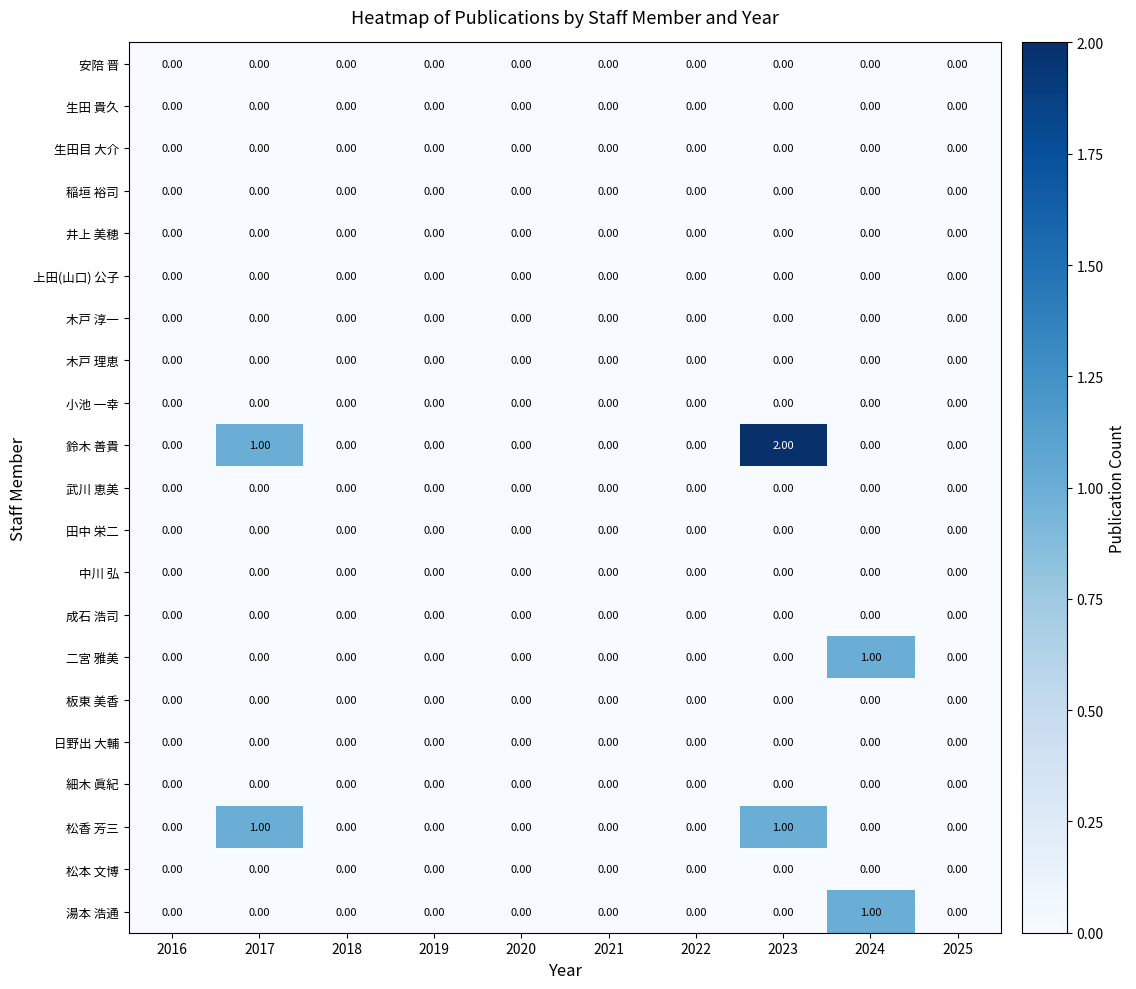

Which series has the largest total across all categories?

鈴木 善貴